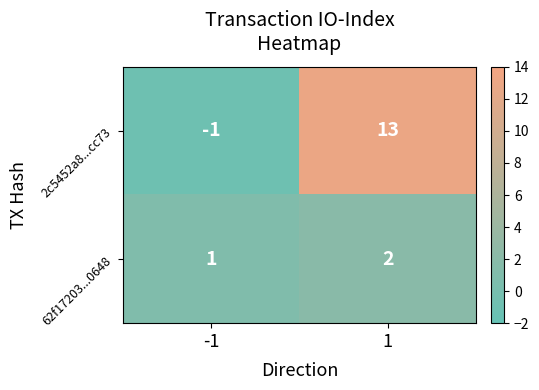

Which series has the largest range (max minus min)?

2c5452a8...cc73